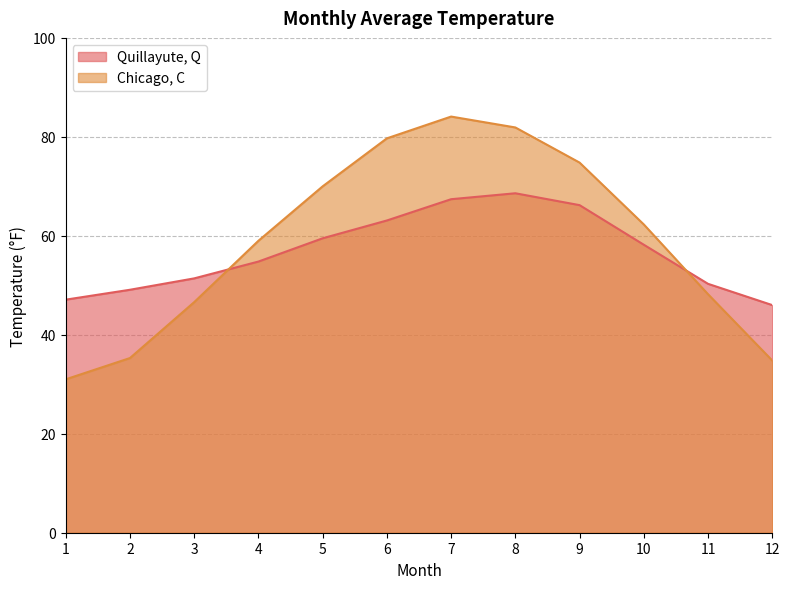

Reading right to left, transcribe all the data shown in this chart.

Quillayute, Q: 46.0	50.3	58.2	66.2	68.6	67.4	63.1	59.5	54.8	51.4	49.1	47.1
Chicago, C: 34.8	48.2	62.3	74.8	81.9	84.1	79.7	70.0	59.0	46.6	35.3	31.0